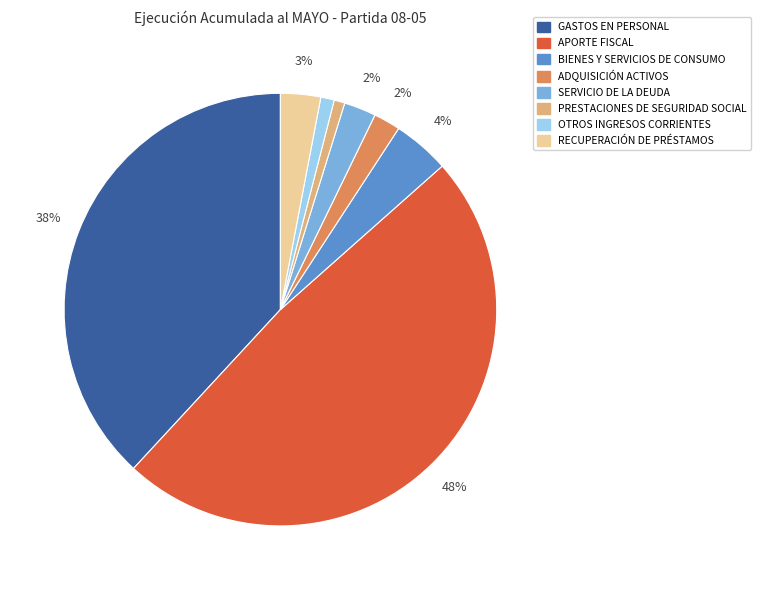

Does any single category account for the majority?

No